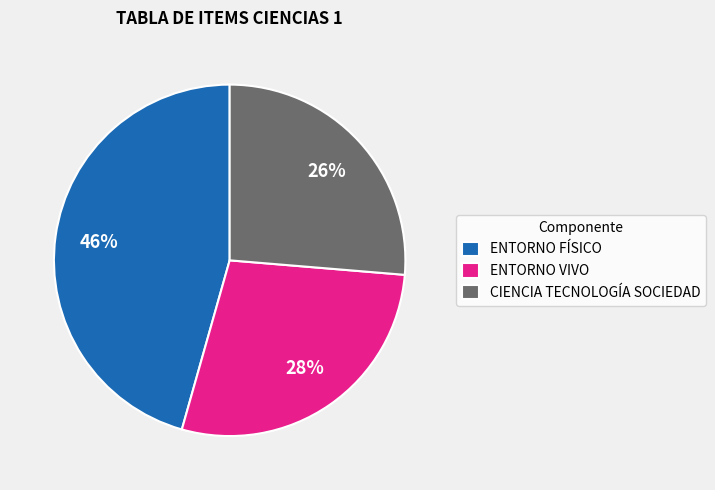

To the nearest percent, what percentage of the pie is ENTORNO VIVO?

28%